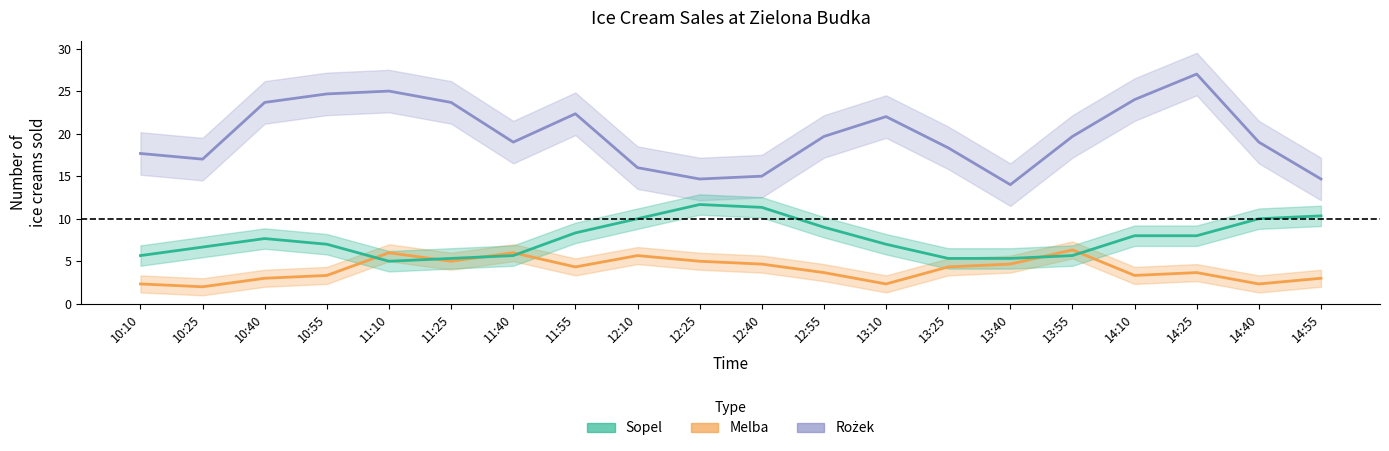

What is the label of the 11th point from the right?

12:25